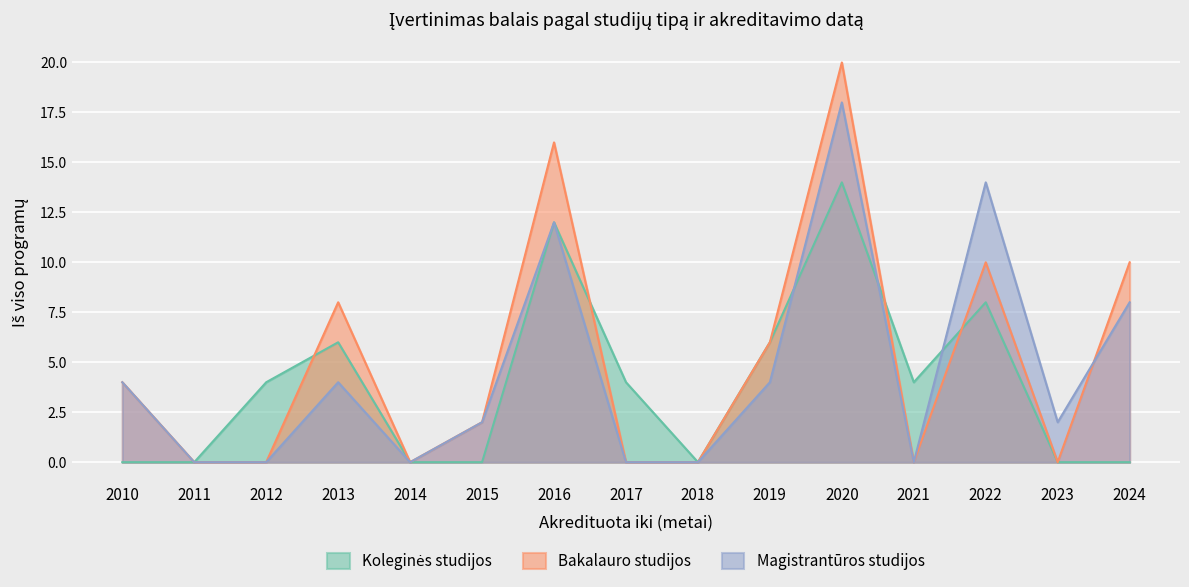

What is the spread (max minus min) of values at 2022?

6